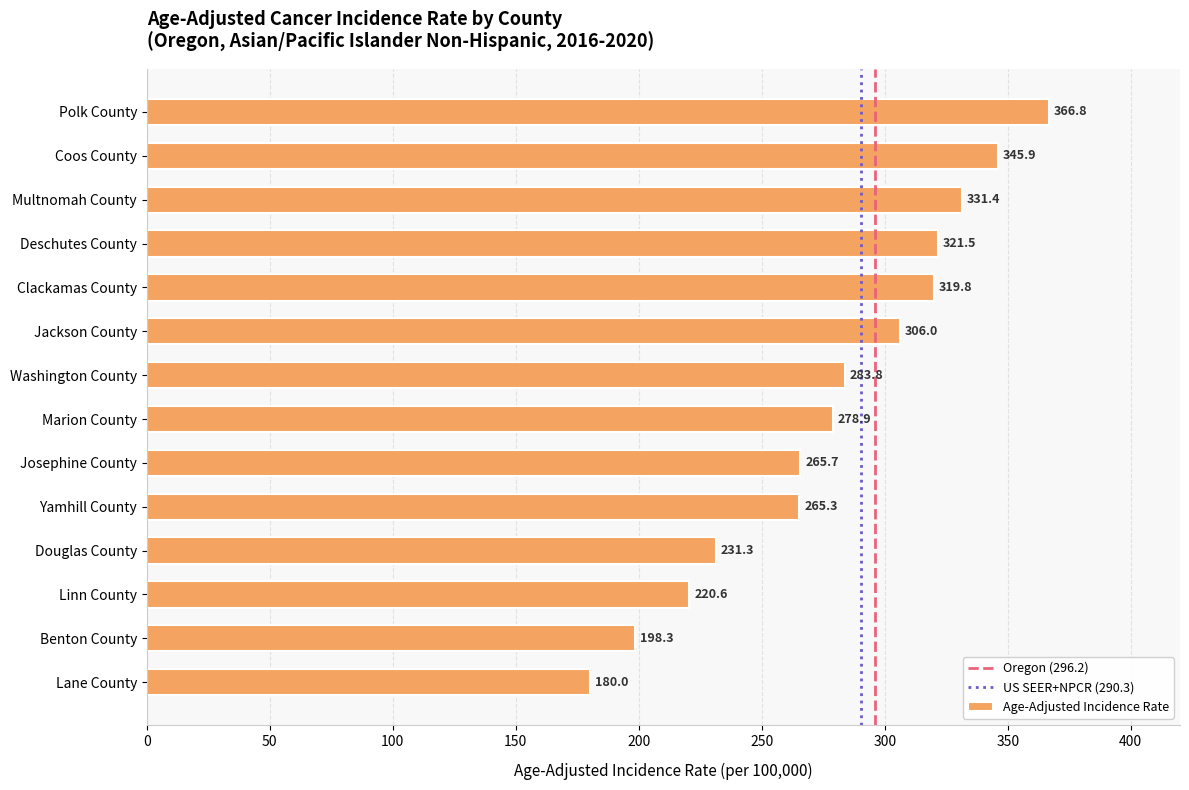

Reading top to bottom, list all the values displayed in this chart.

Polk County=366.8	Coos County=345.9	Multnomah County=331.4	Deschutes County=321.5	Clackamas County=319.8	Jackson County=306.0	Washington County=283.8	Marion County=278.9	Josephine County=265.7	Yamhill County=265.3	Douglas County=231.3	Linn County=220.6	Benton County=198.3	Lane County=180.0